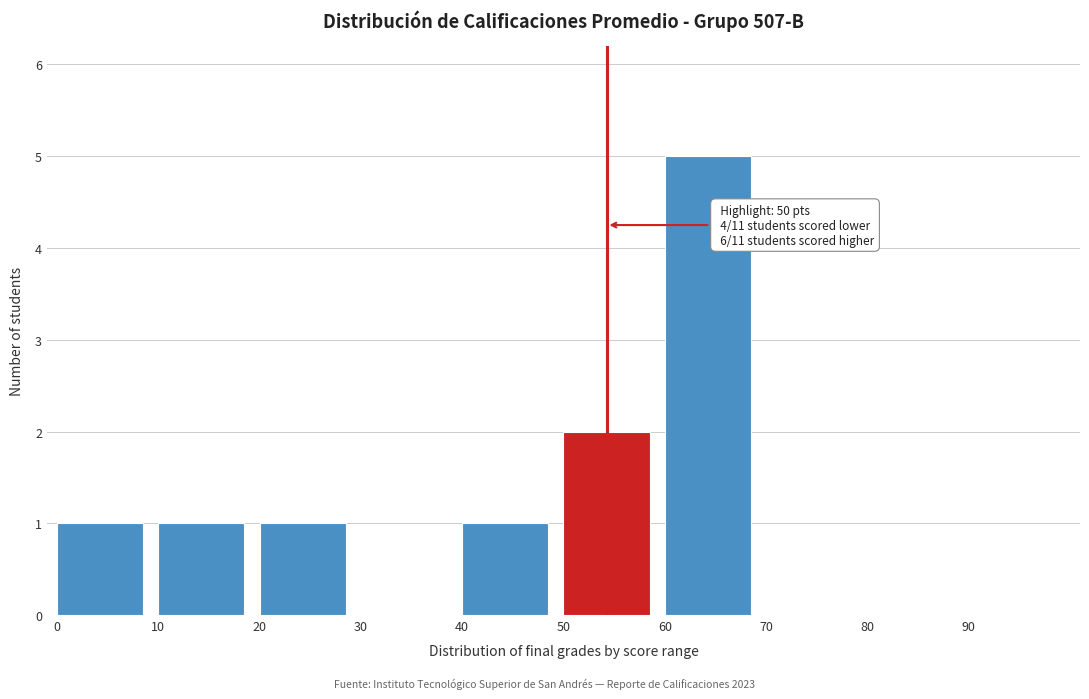

Over which range of the x-axis is the bar tallest?

60 to 70